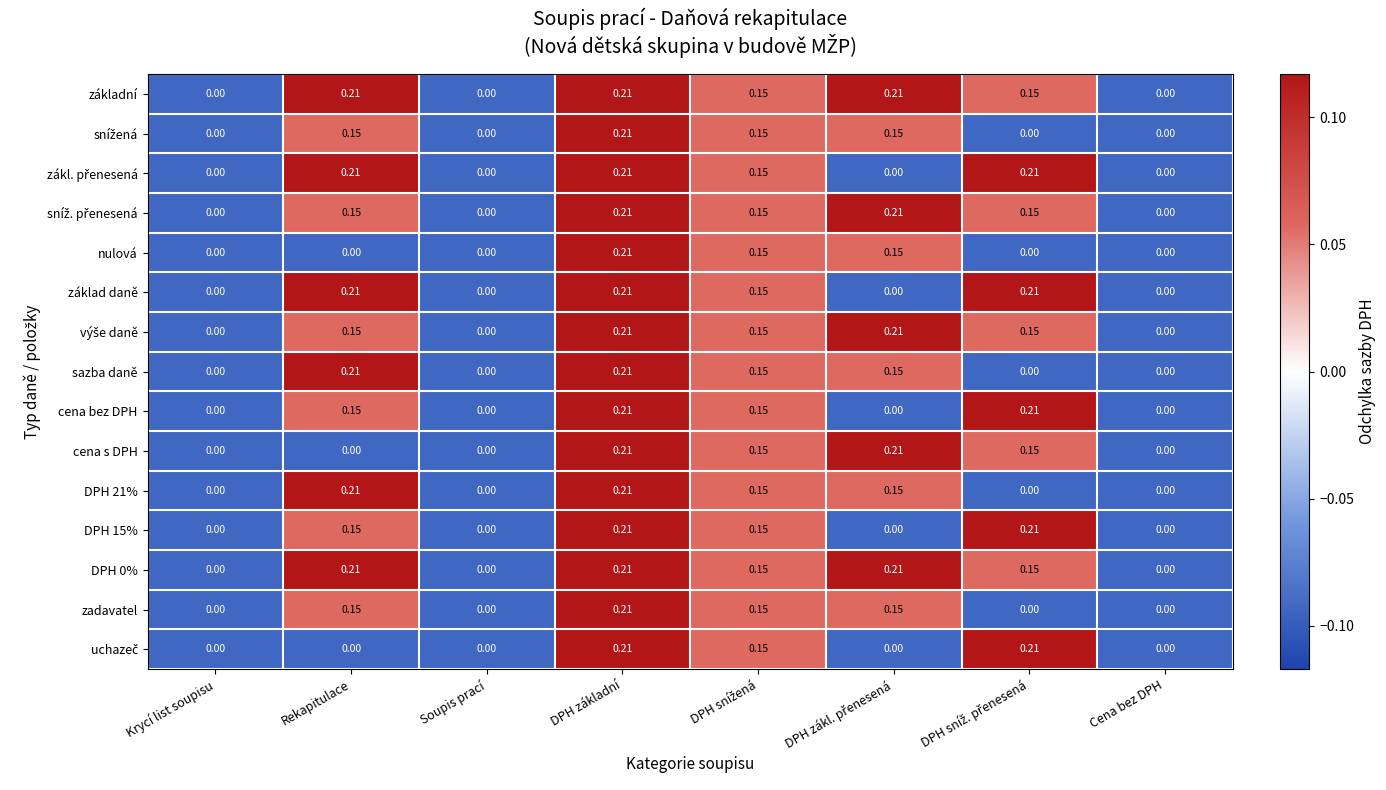

At which category is the sum across all series the highest?

DPH základní